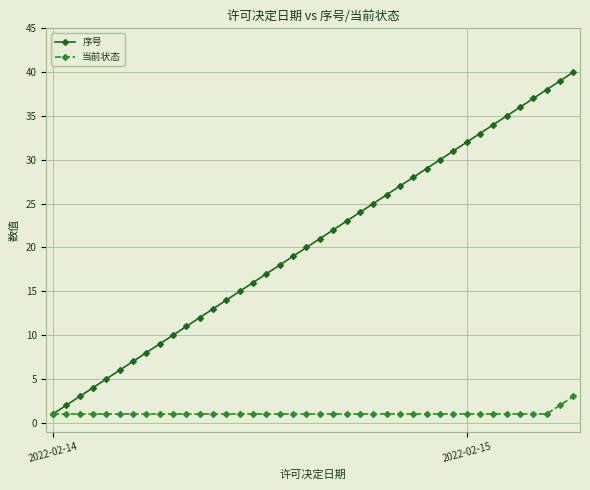

True or false: 序号 has more than 0 interior local peaks.

False